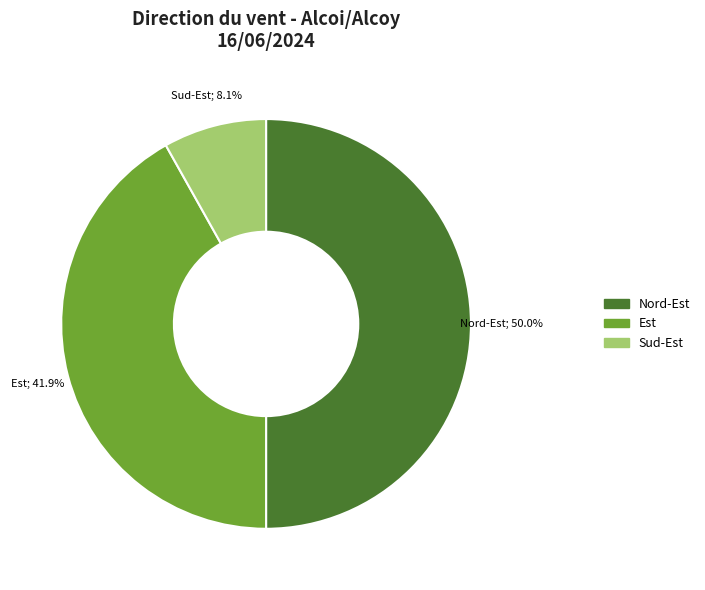

Between Sud-Est and Nord-Est, which is larger?

Nord-Est